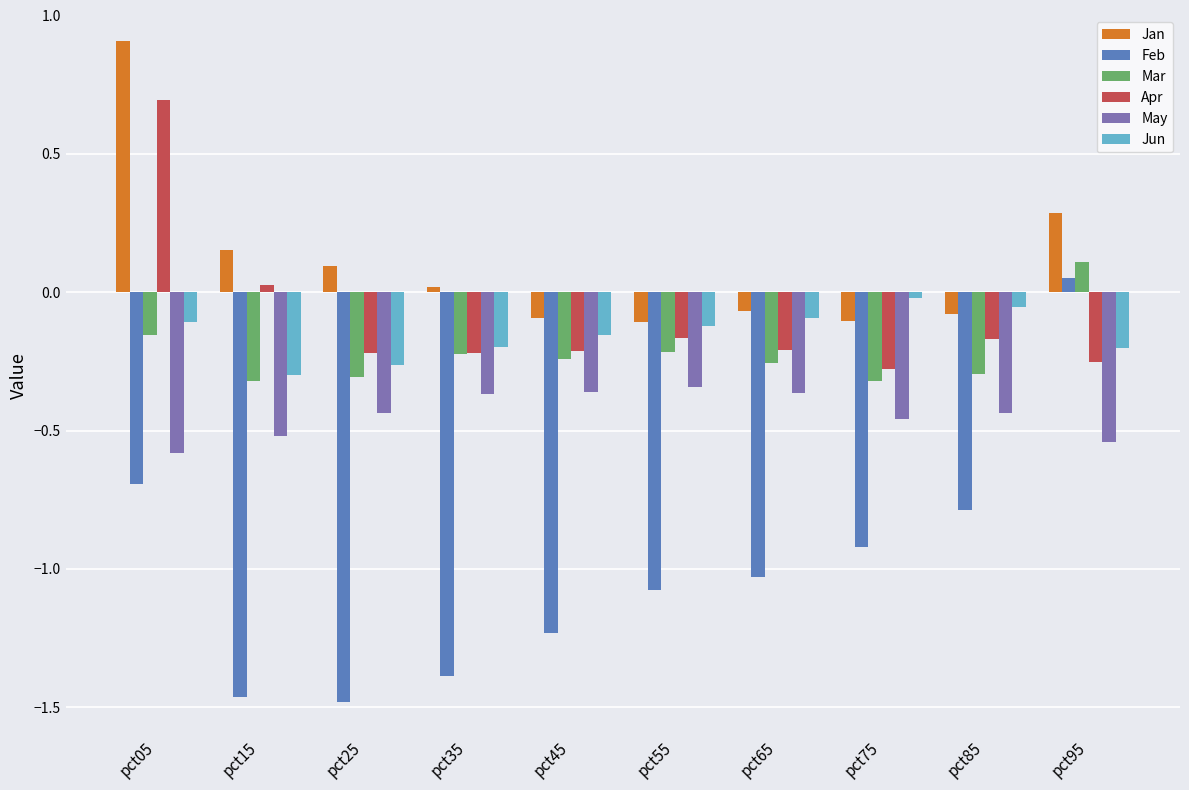

At which label does Mar reach its peak?

pct95